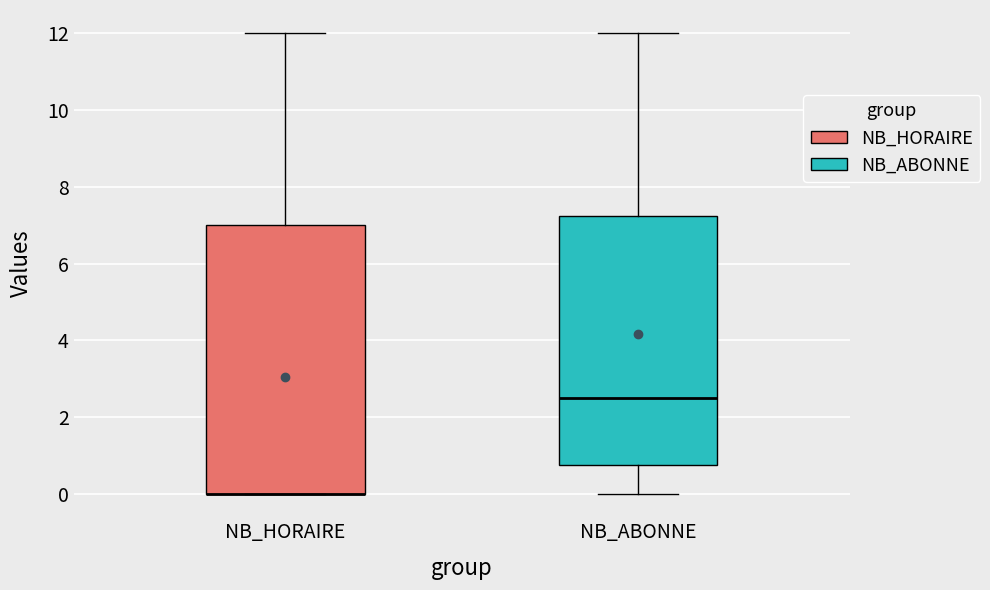

Reading left to right, transcribe this box plot: for each box, give where its median line is, the range the box spans, and where its two whiskers end, as read against the y-axis. The values are not printed on the chart, so give them approximately, as read against the axis.

NB_HORAIRE: median 0.0 (drawn on the box's lower edge), box 0.0 to 7.0, whiskers 0.0 to 12.0
NB_ABONNE: median 2.6, box 0.8 to 7.2, whiskers 0.0 to 12.0